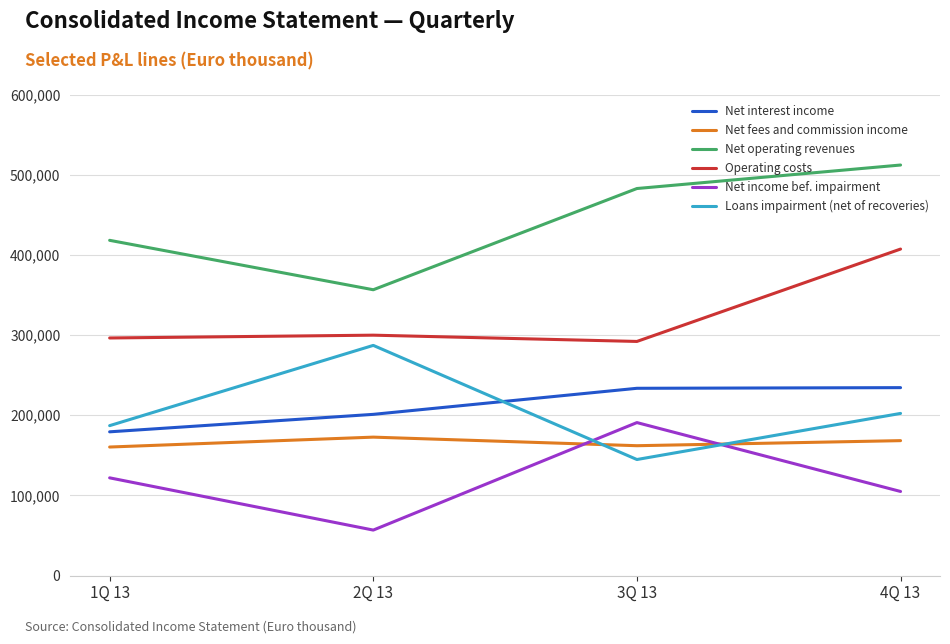

The value of Loans impairment (net of recoveries) at 2Q 13 is 505067. True or false?

False